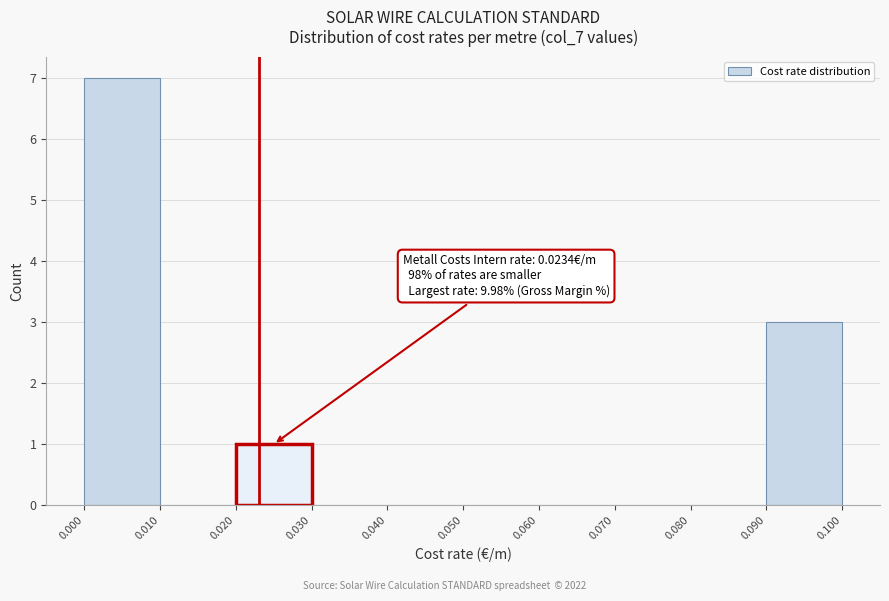

Over which range of the x-axis is the bar tallest?

0.000 to 0.010